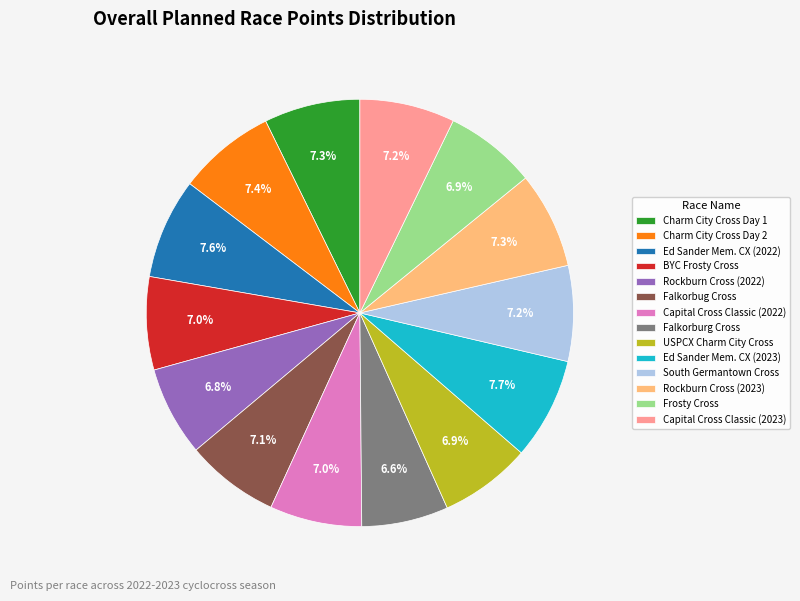

What is the total percentage of Rockburn Cross (2022) and Capital Cross Classic (2022)?

13.8%